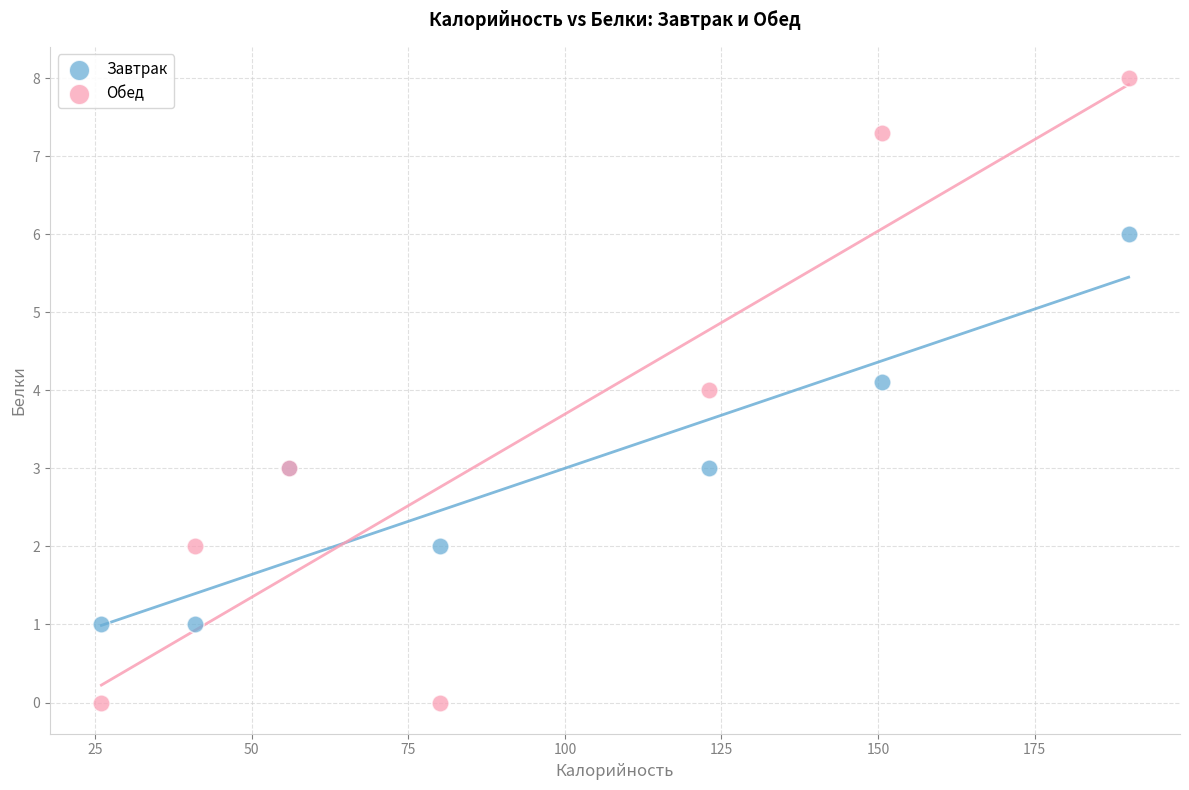

Which series has the largest Y range (max minus min)?

Обед